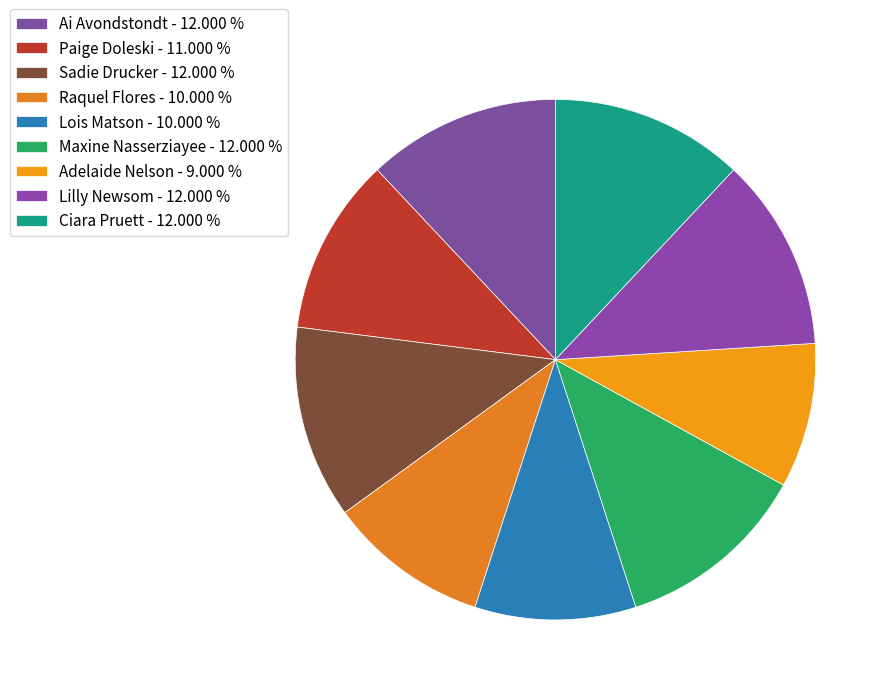

Count the number of slices in the pie.

9